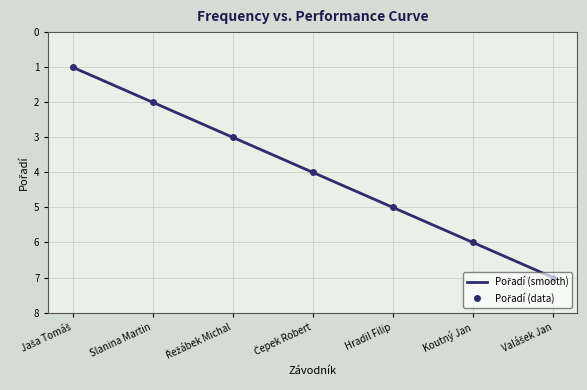

Which category has the highest value across all series?

Valášek Jan